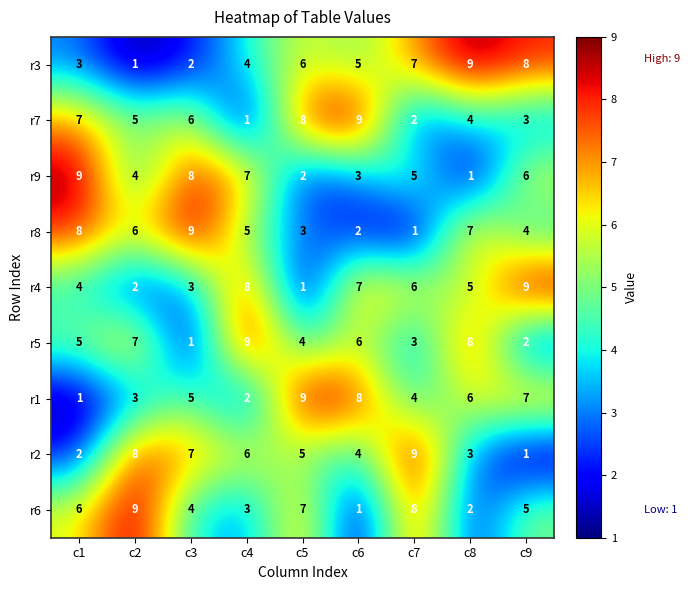

What is the difference between the second highest and second lowest values in the r6 series?

6